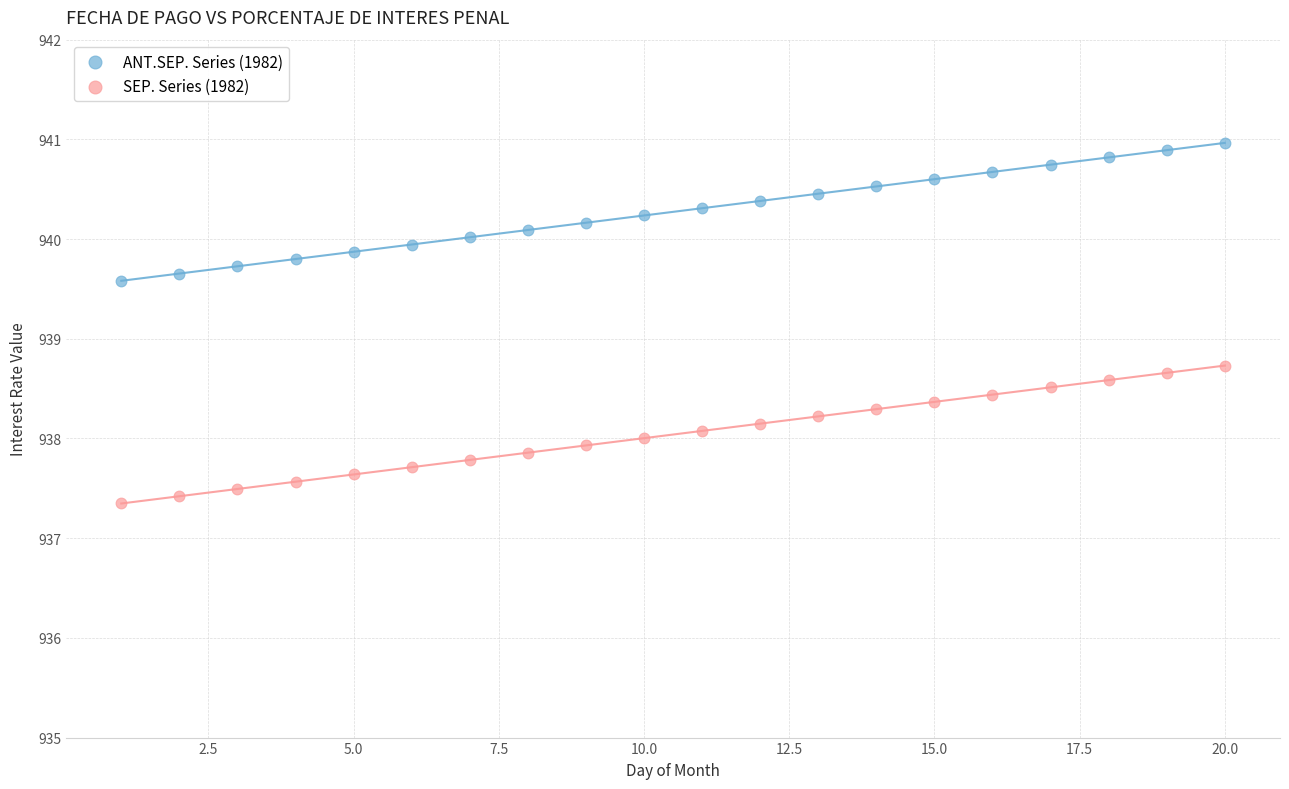

Which series contains the highest Y value?

ANT.SEP. Series (1982)